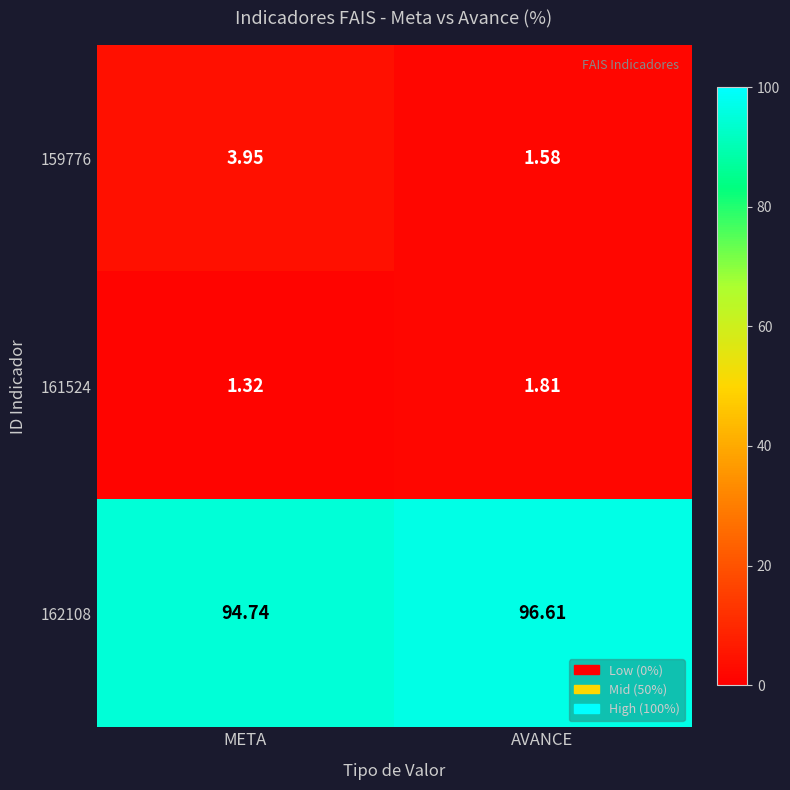

At which label is 161524 closest to 1?

META